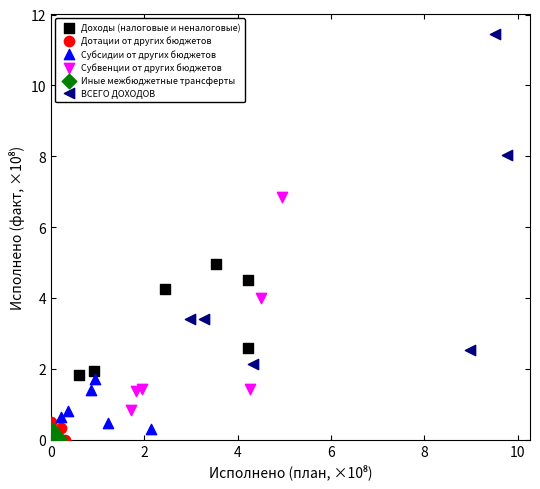

What are all the series names shown in the legend?

Доходы (налоговые и неналоговые), Дотации от других бюджетов, Субсидии от других бюджетов, Субвенции от других бюджетов, Иные межбюджетные трансферты, ВСЕГО ДОХОДОВ